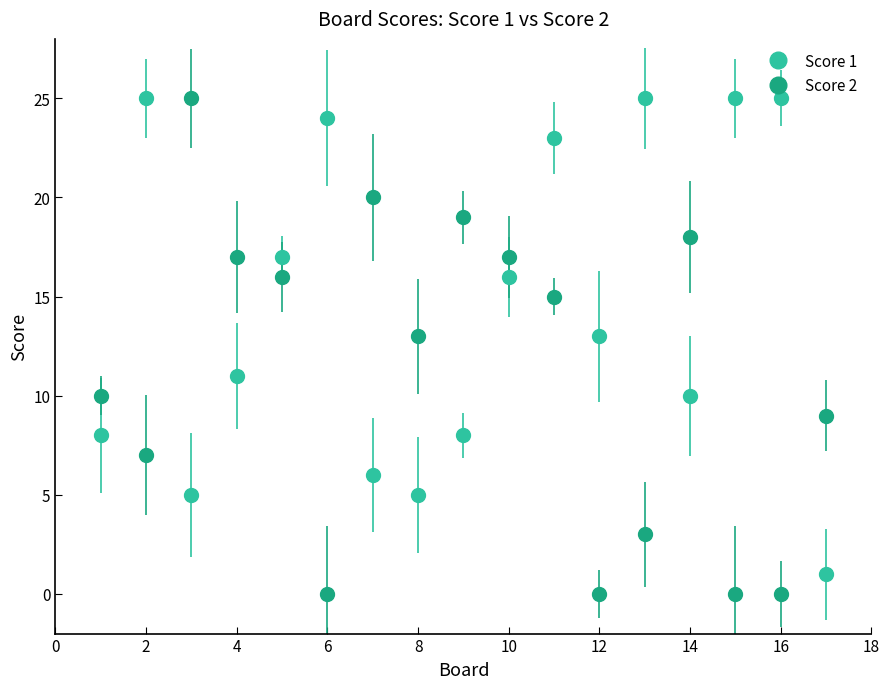

Which series has the largest total across all categories?

Score 1